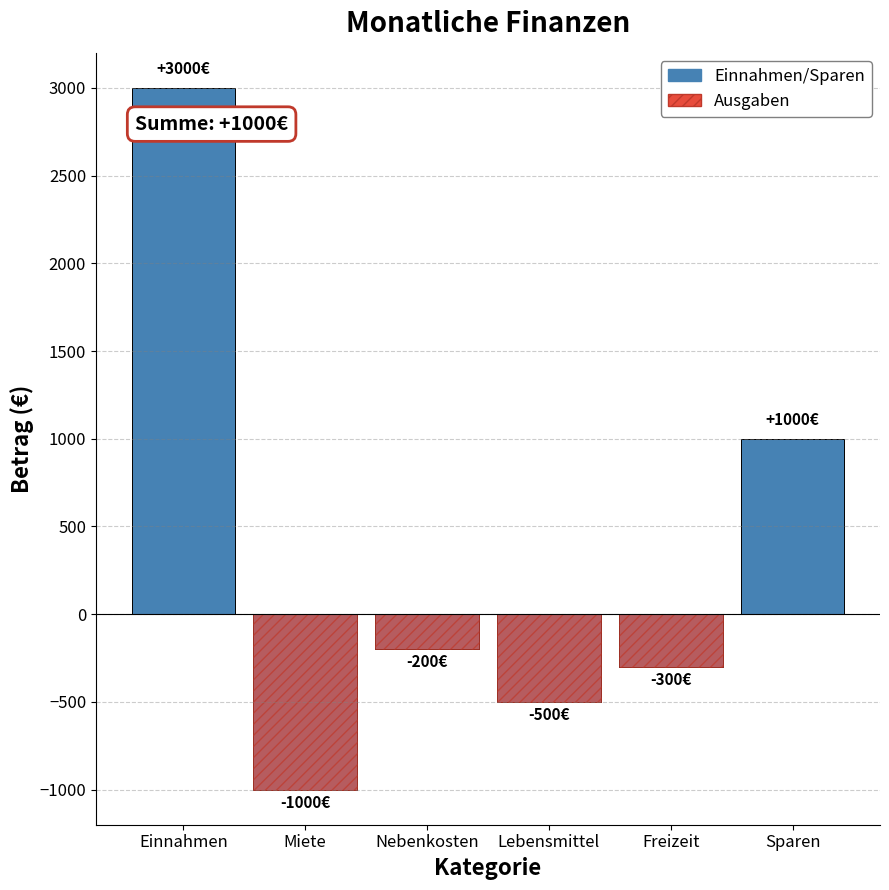

How many data points in Ausgaben are less than -200?

3